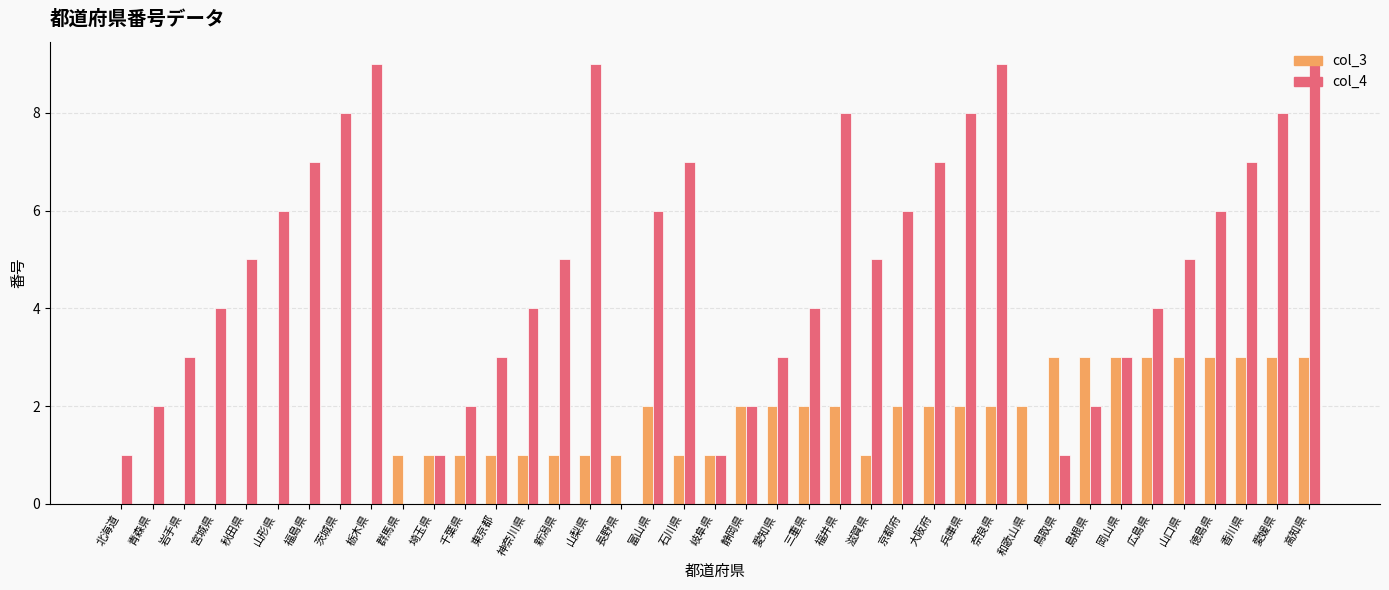

Is the value of col_3 at 島根県 greater than the value of col_4 at 千葉県?

Yes